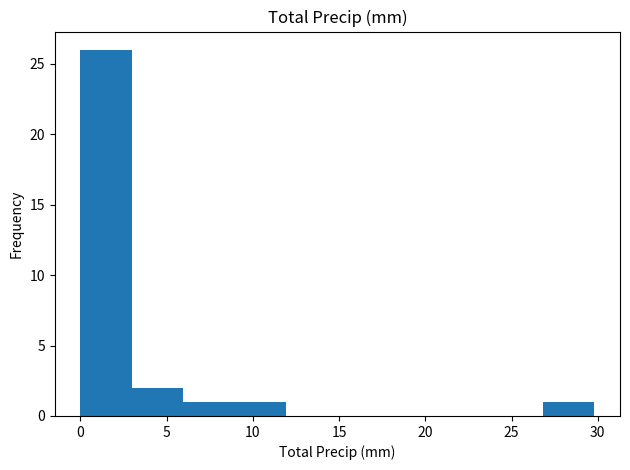

Reading left to right, list every bar in this chart as the range it spans on the x-axis followed by its height. Neither the bar edges nor the heights are printed on the chart, so give them approximately, as read against the axes.

0 to 3: 26
3 to 6: 2
6 to 9: 1
9 to 12: 1
12 to 15: 0
15 to 18: 0
18 to 21: 0
21 to 24: 0
24 to 27: 0
27 to 30: 1